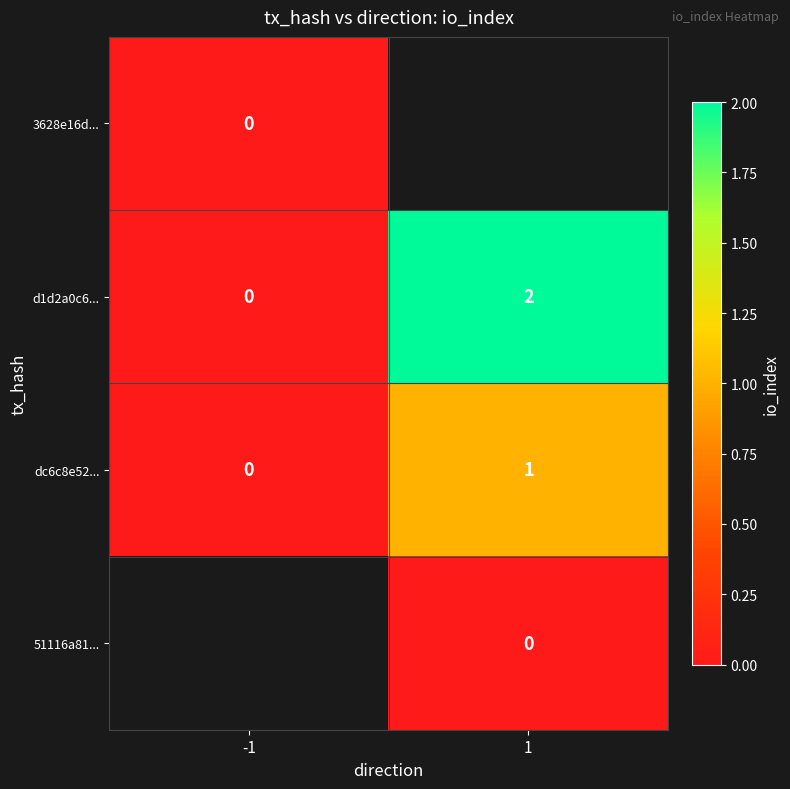

True or false: d1d2a0c6... has a value of -1 at -1.

False